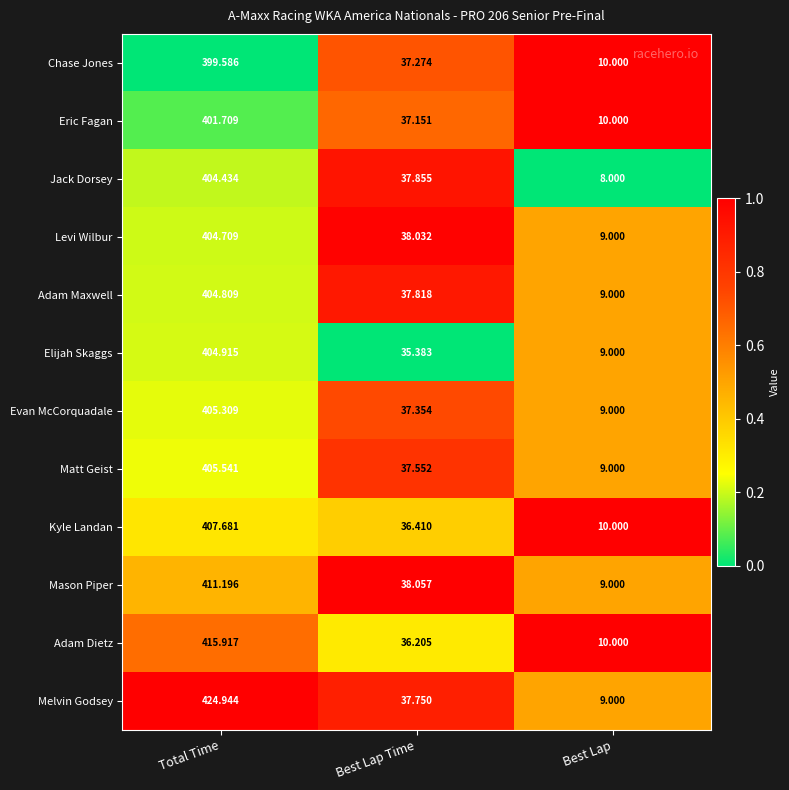

Which series changed the most between Total Time and Best Lap?

Melvin Godsey